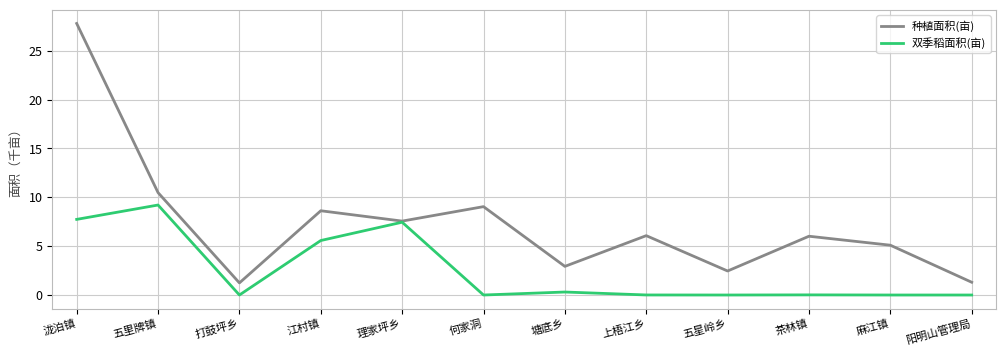

What position from the right is 打鼓坪乡?

10